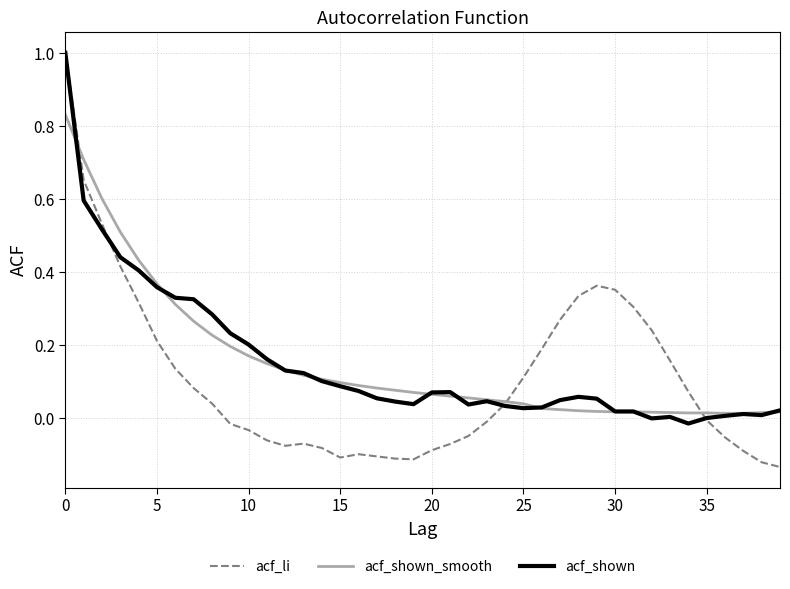

What is the highest value of the acf_shown series?

1.0